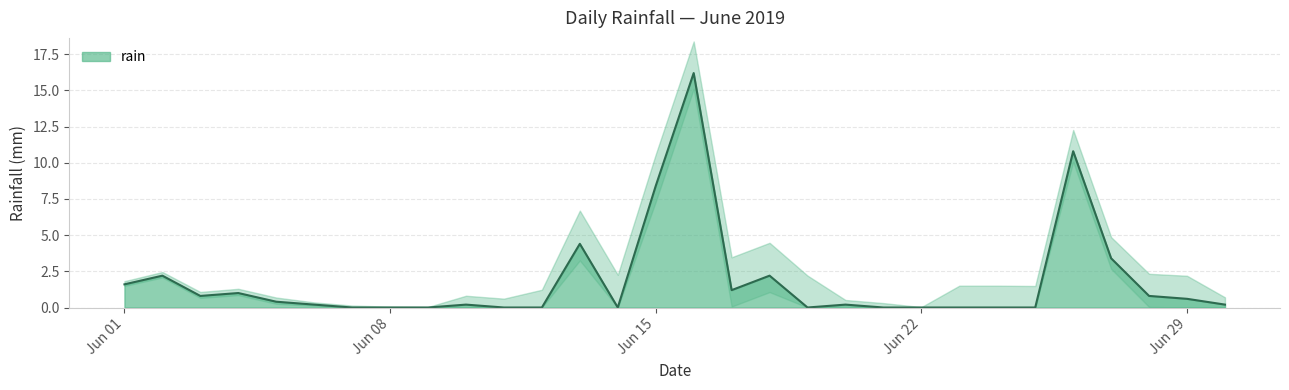

What is the difference between the values at 2019-06-22 and 2019-06-16?

16.2